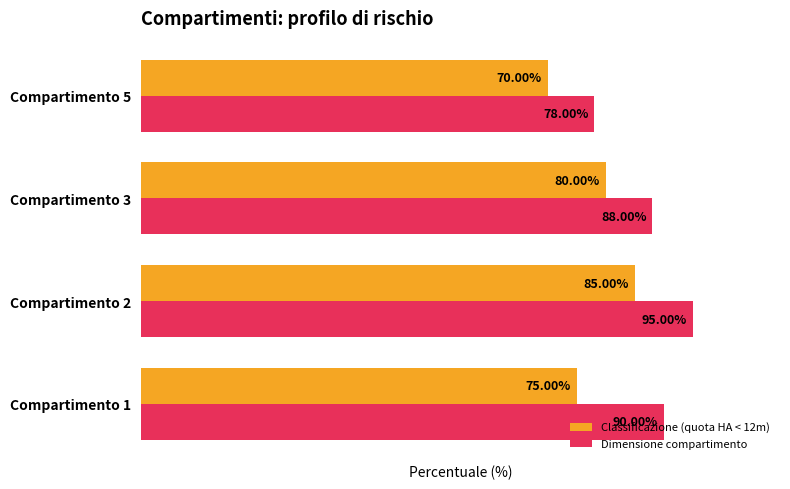

At which category is the sum across all series the highest?

Compartimento 2